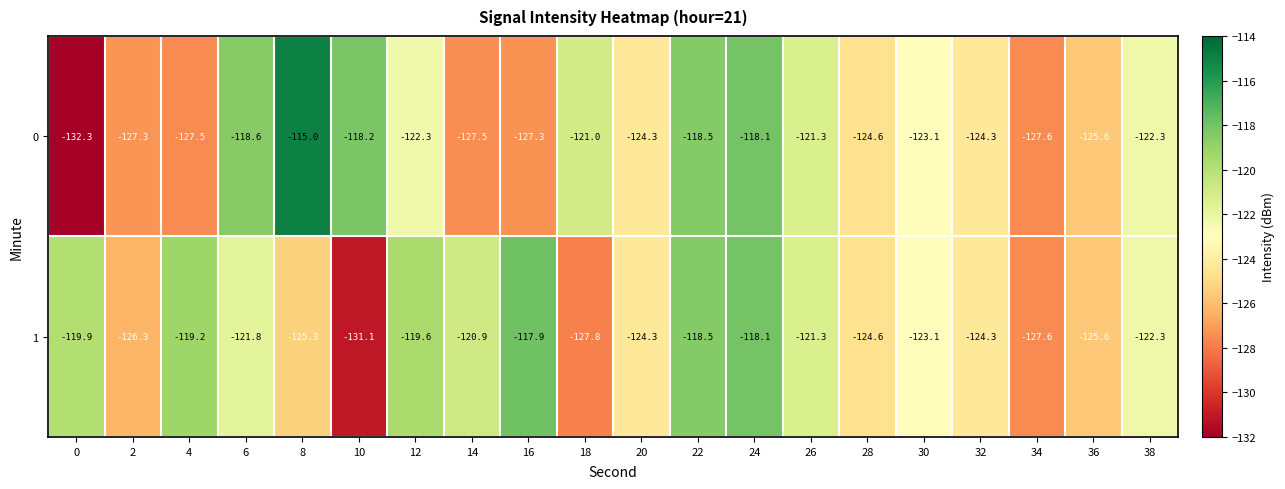

Rank the series by their average value, from lowest to highest.

0, 1